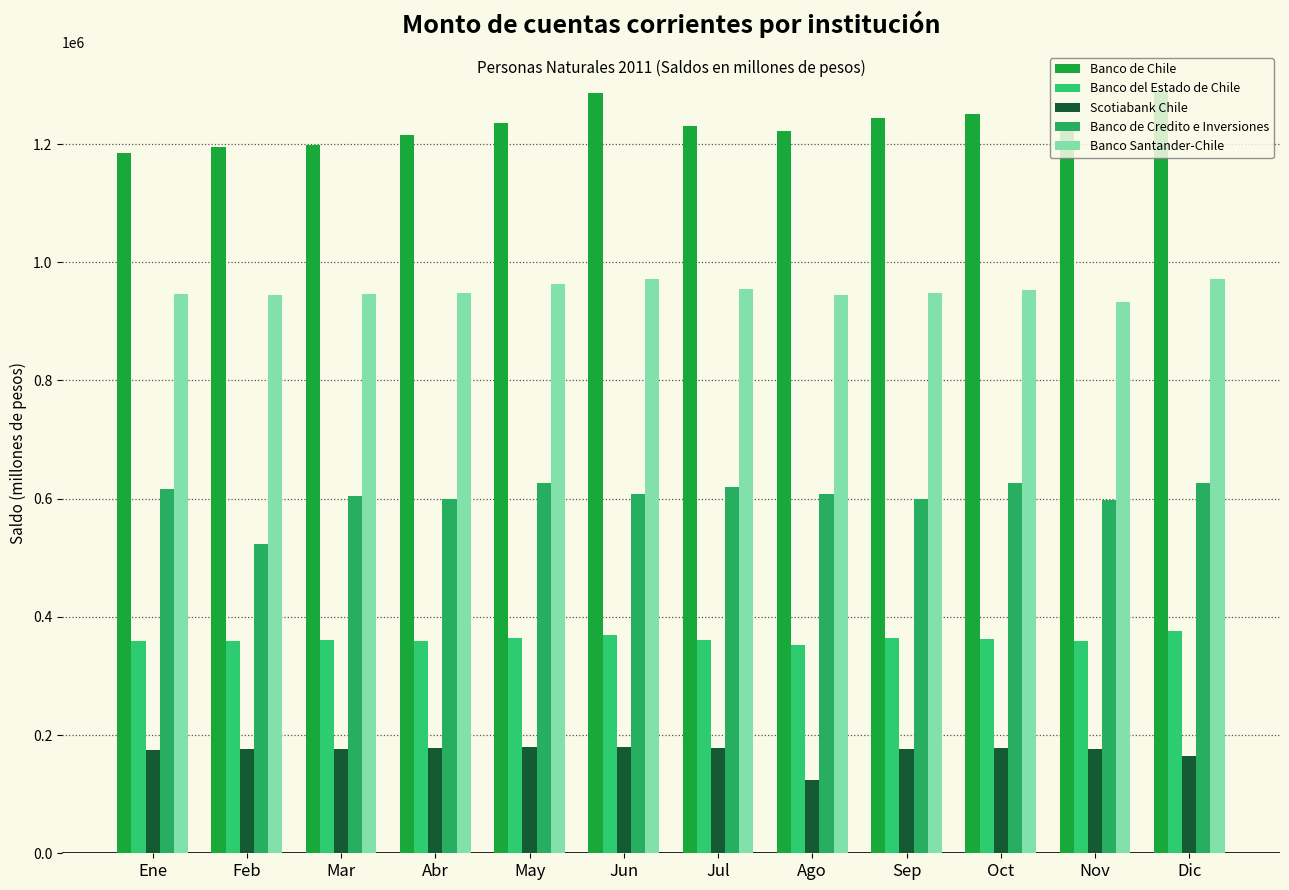

What is the difference between the Banco de Credito e Inversiones values at Ene and Jul?

2743.5